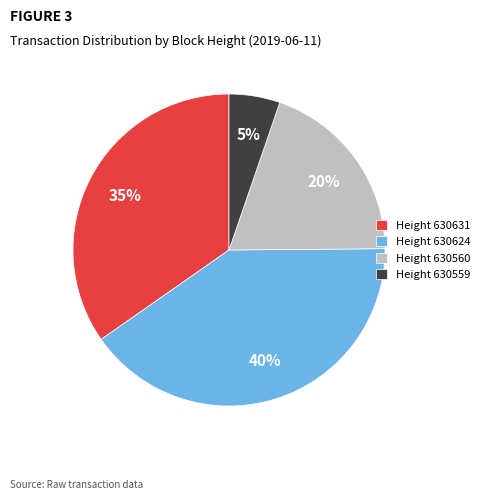

To the nearest percent, what portion does Height 630631 represent?

35%